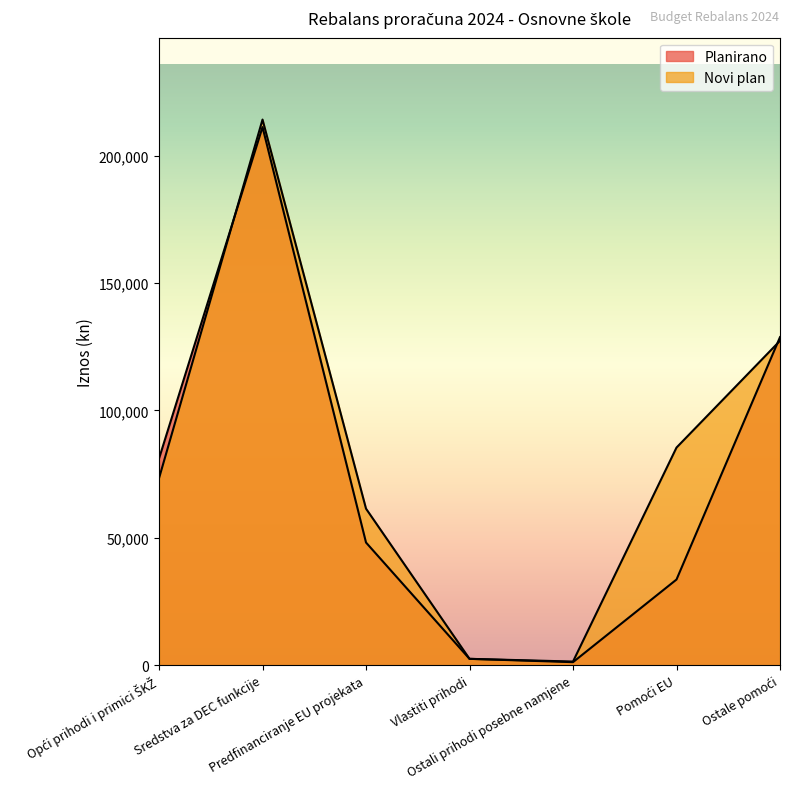

What is the value of the Planirano point at the 3rd from the left?

48152